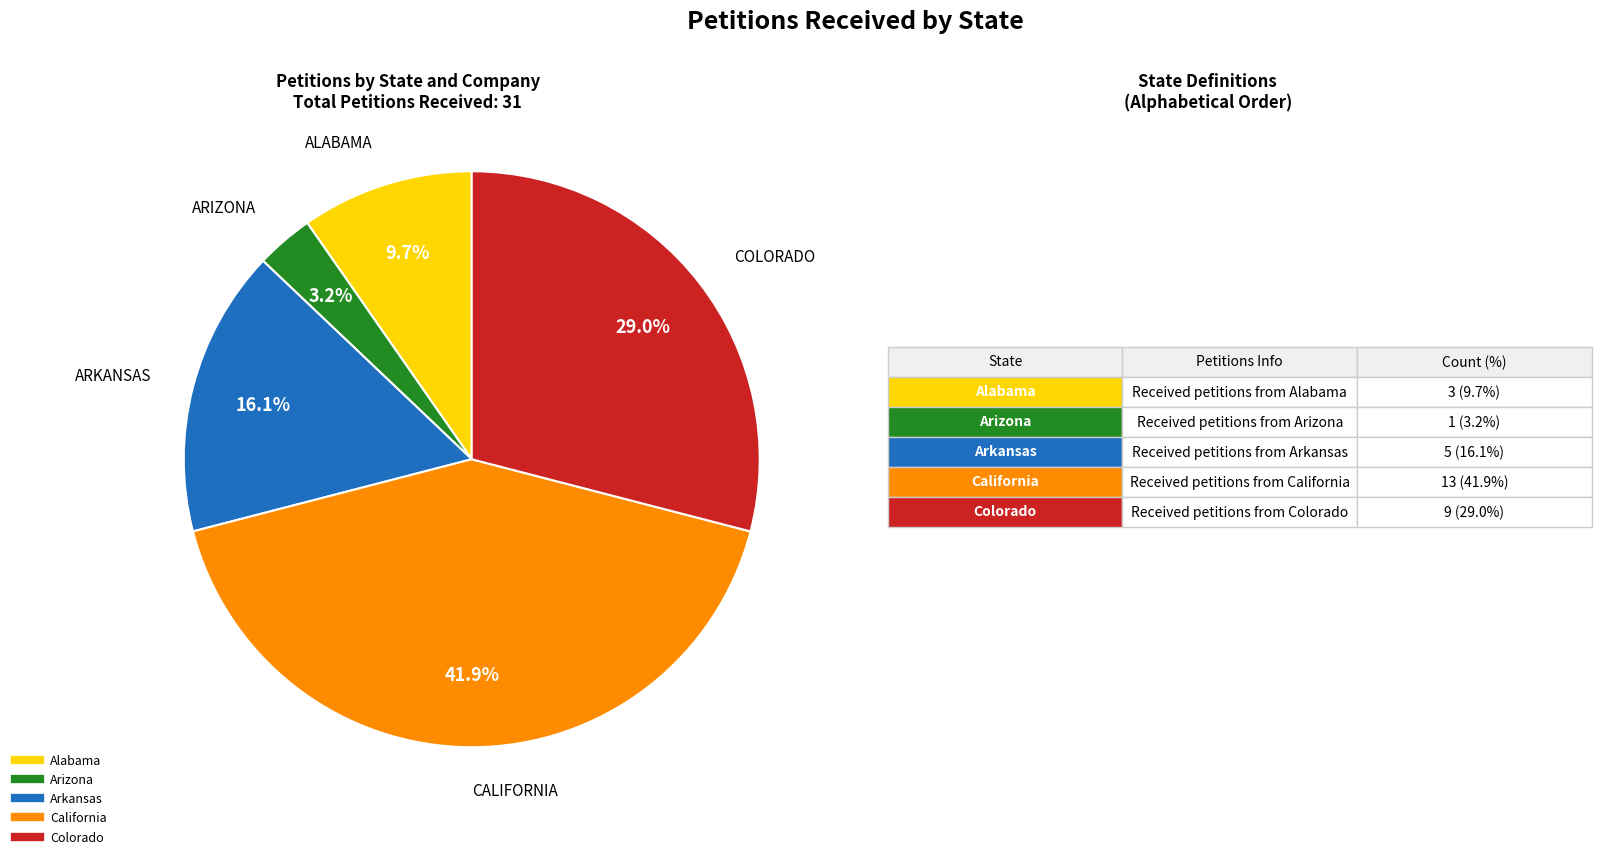

To the nearest percent, what is the difference between the largest and smallest slice percentages?

39%